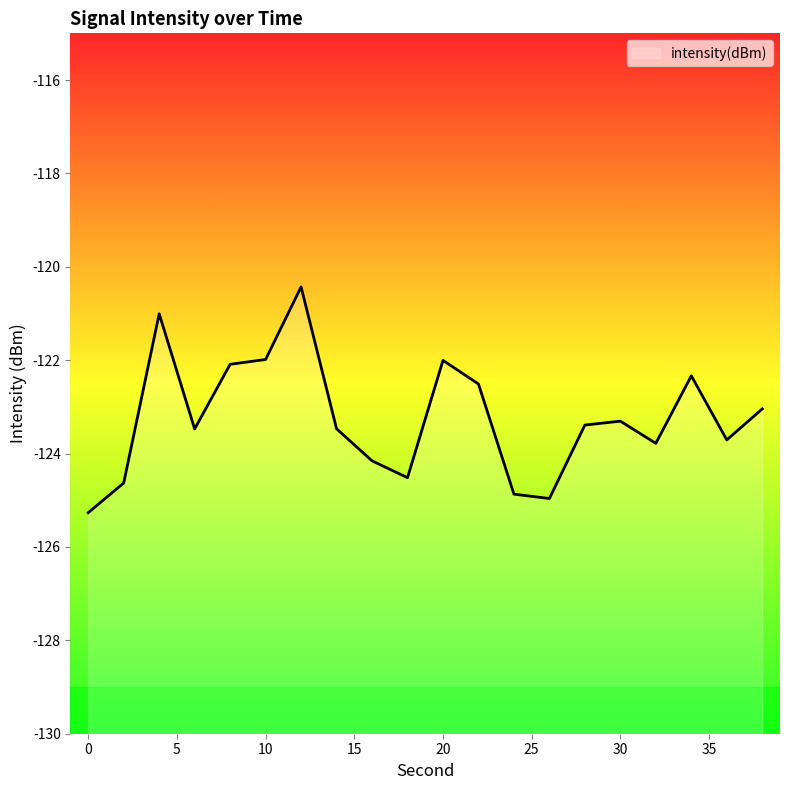

Read the value at 28.

-123.4